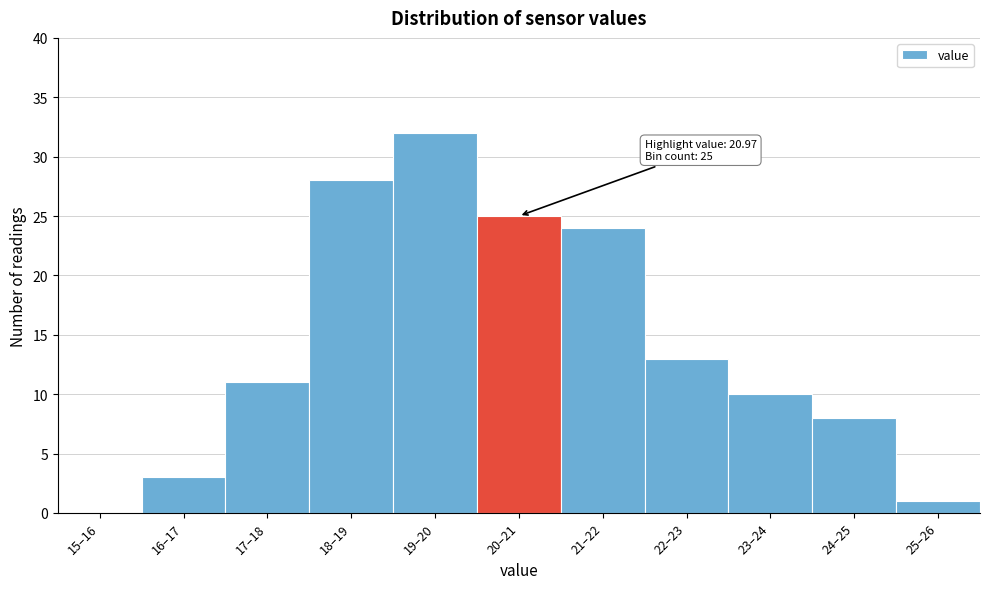

Reading left to right, what are all the values shown in this chart?

15–16=0	16–17=3	17–18=11	18–19=28	19–20=32	20–21=25	21–22=24	22–23=13	23–24=10	24–25=8	25–26=1